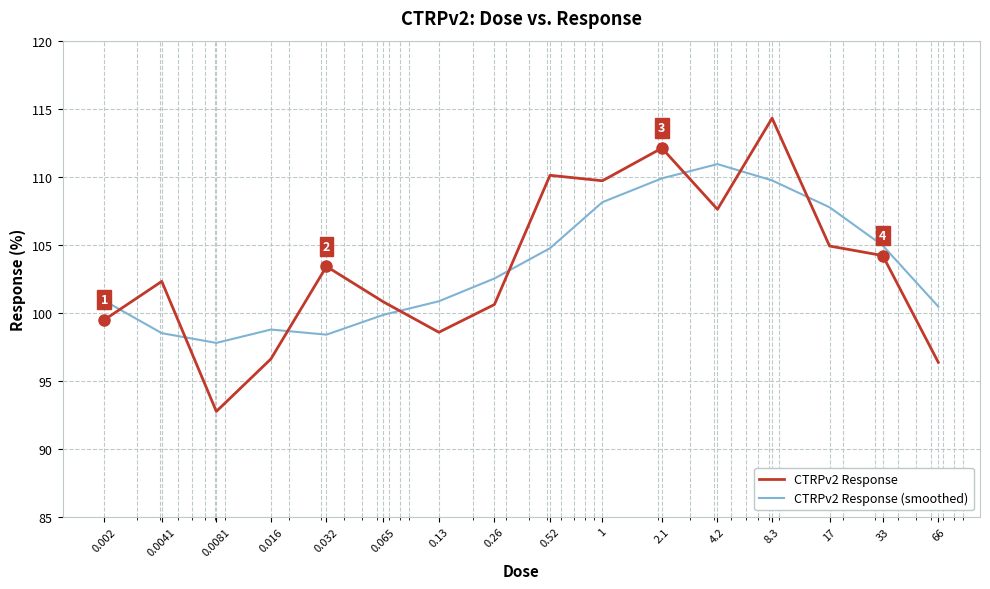

Which series ends up on top after the final intersection of CTRPv2 Response (smoothed) and CTRPv2 Response?

CTRPv2 Response (smoothed)